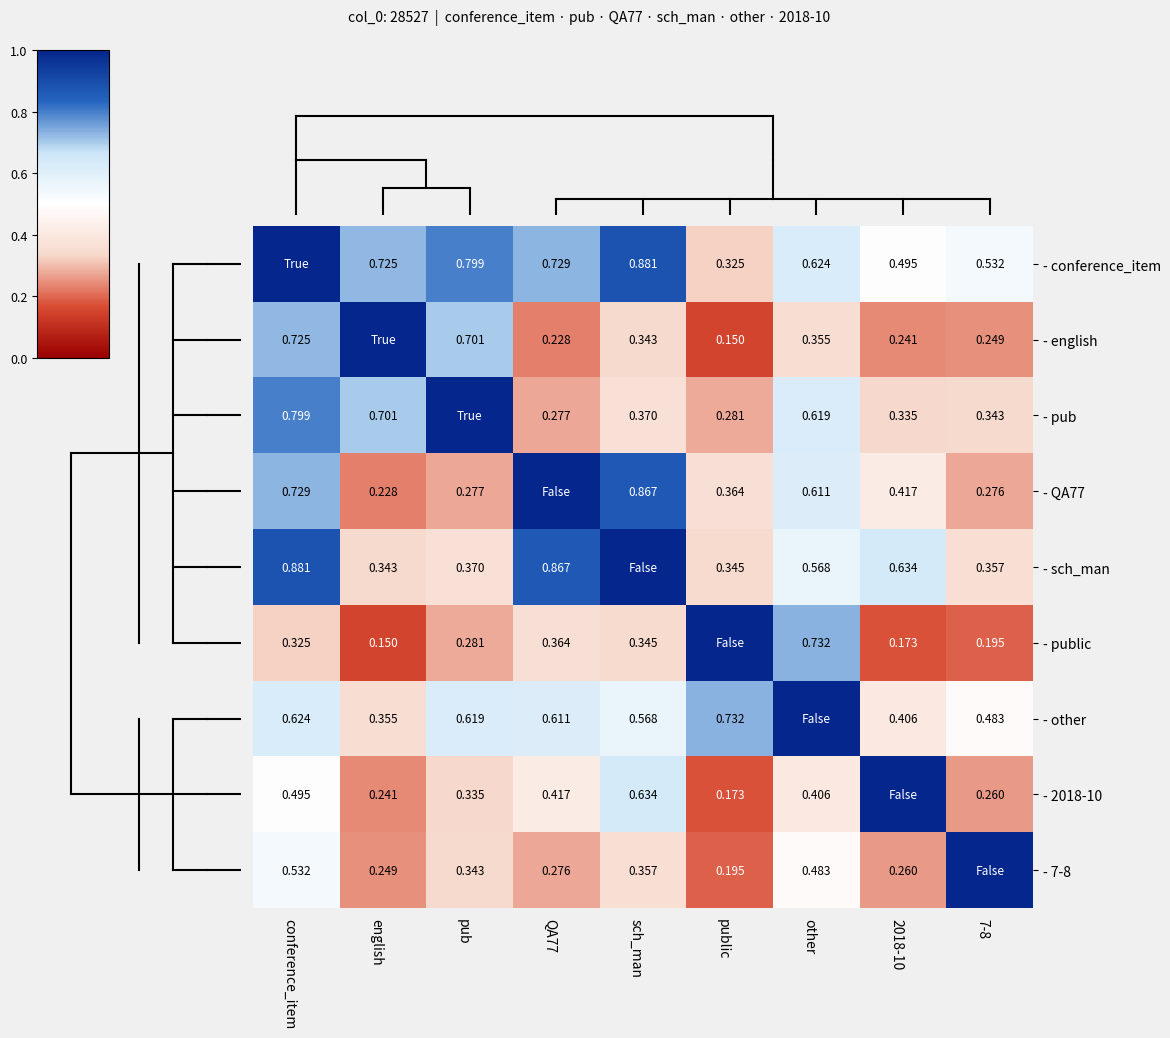

Rank the series at sch_man from highest to lowest value.

- sch_man, - conference_item, - QA77, - 2018-10, - other, - pub, - 7-8, - public, - english